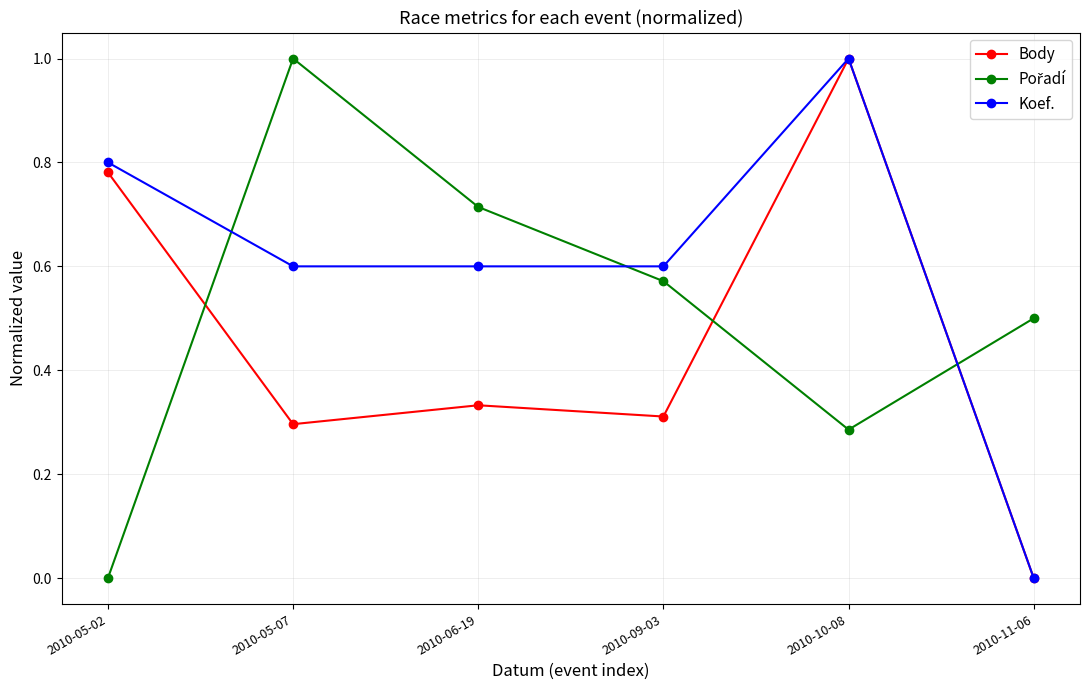

Is the value of Body at 2010-06-19 greater than the value of Koef. at 2010-05-02?

No